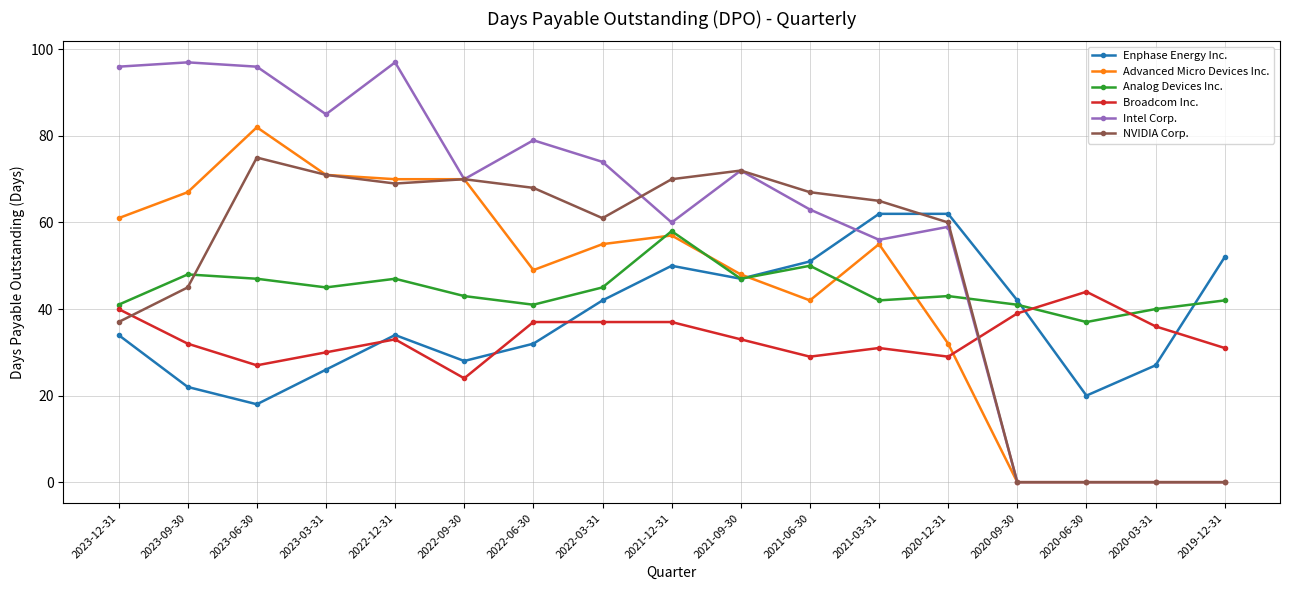

Is the value of Enphase Energy Inc. at 2020-06-30 greater than the value of Advanced Micro Devices Inc. at 2021-06-30?

No